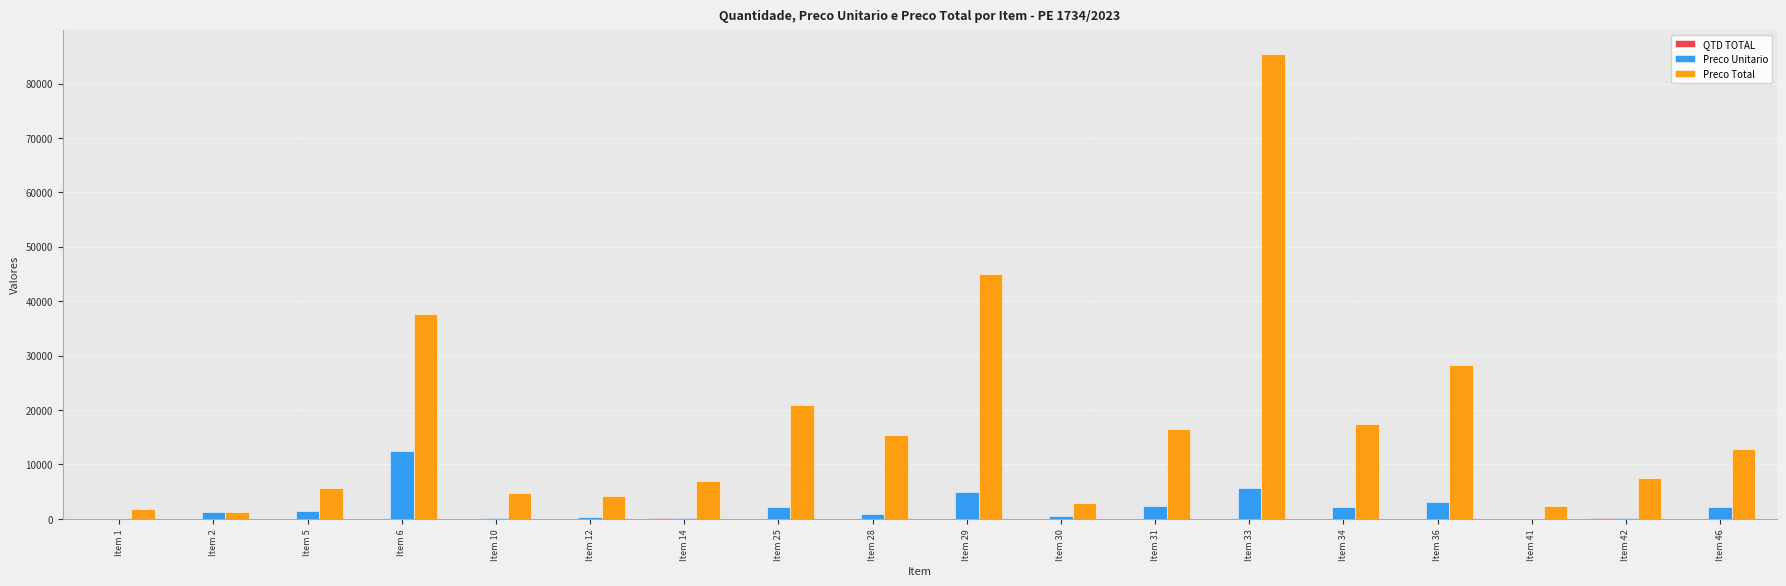

The value of Preco Total at Item 31 is 16520.0. True or false?

True